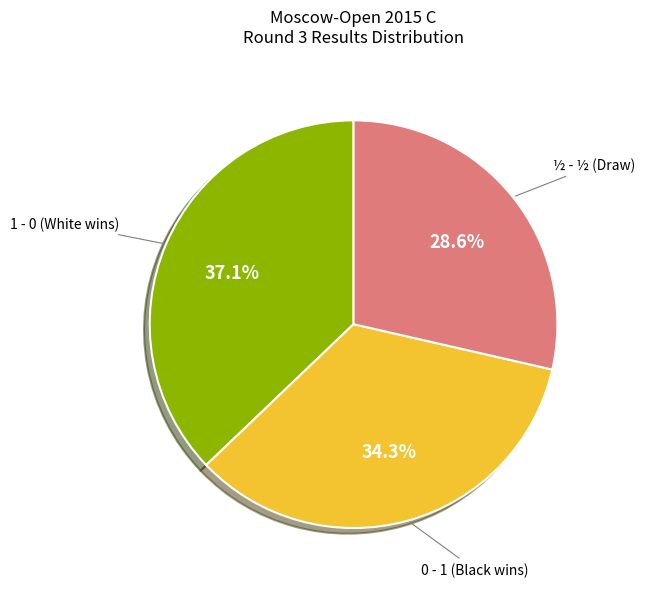

Is there a majority slice in this chart?

No